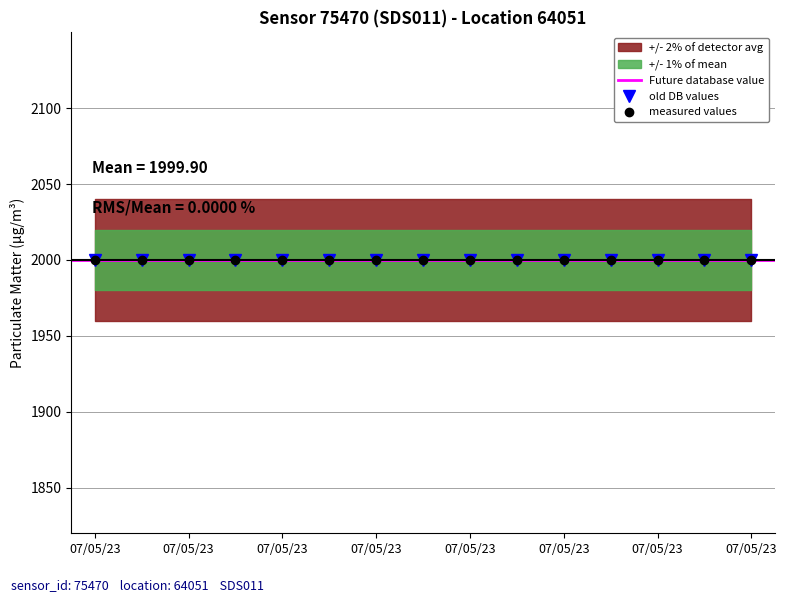

What position from the right is 2023-05-07T01:37:38?

8